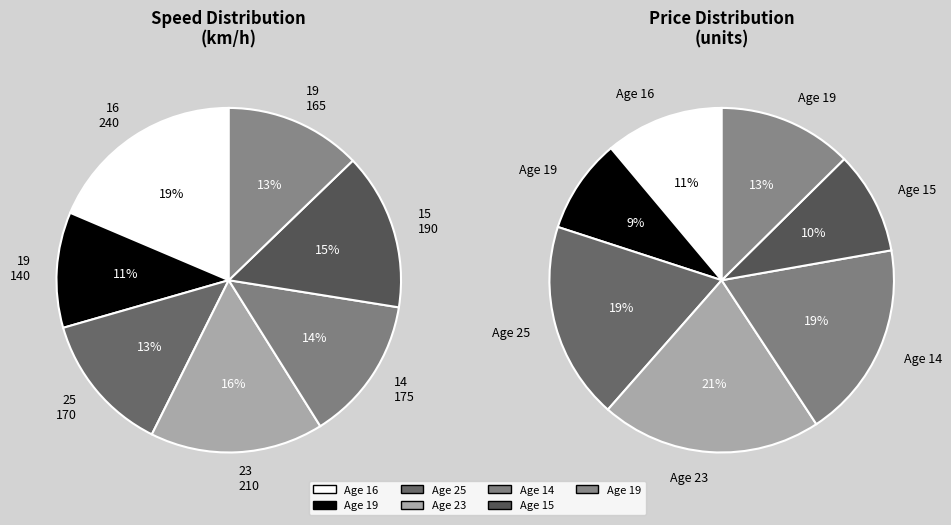

To the nearest percent, what percentage of the pie is 15?

15%